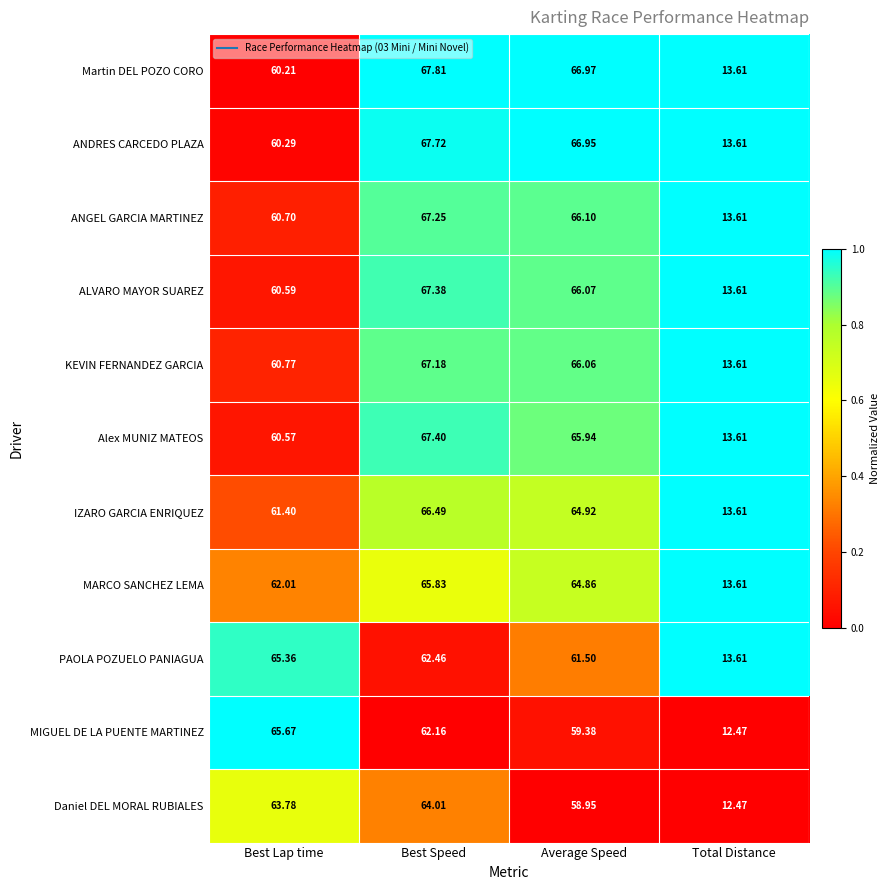

Rank the series by their maximum value, from highest to lowest.

Martin DEL POZO CORO, ANDRES CARCEDO PLAZA, Alex MUNIZ MATEOS, ALVARO MAYOR SUAREZ, ANGEL GARCIA MARTINEZ, KEVIN FERNANDEZ GARCIA, IZARO GARCIA ENRIQUEZ, MARCO SANCHEZ LEMA, MIGUEL DE LA PUENTE MARTINEZ, PAOLA POZUELO PANIAGUA, Daniel DEL MORAL RUBIALES